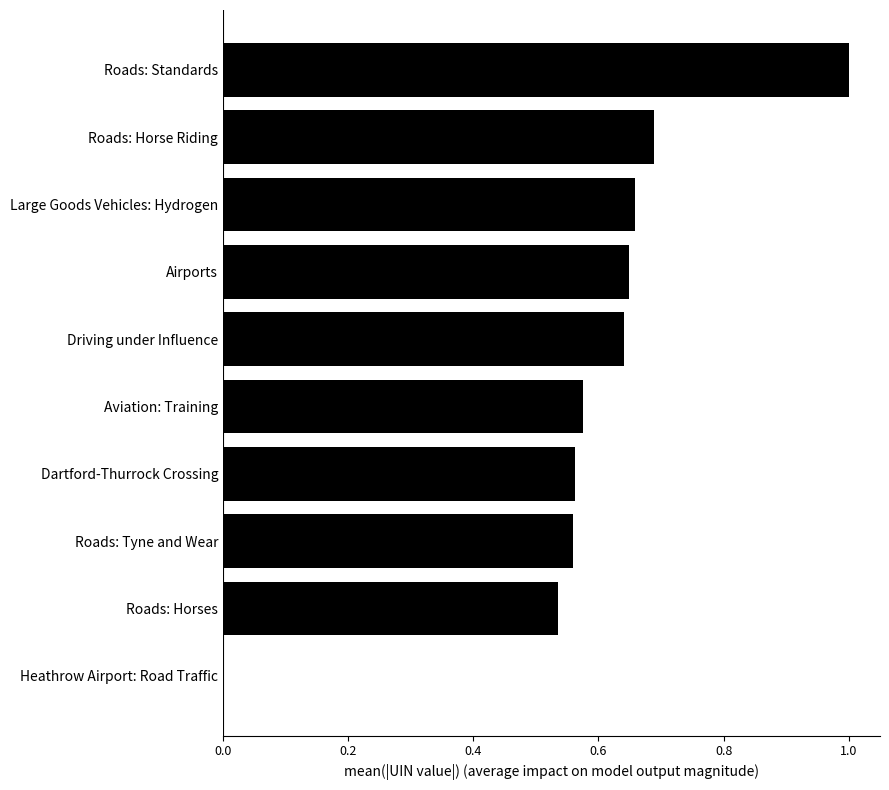

Is it true that the value at Heathrow Airport: Road Traffic is 0.6?

False